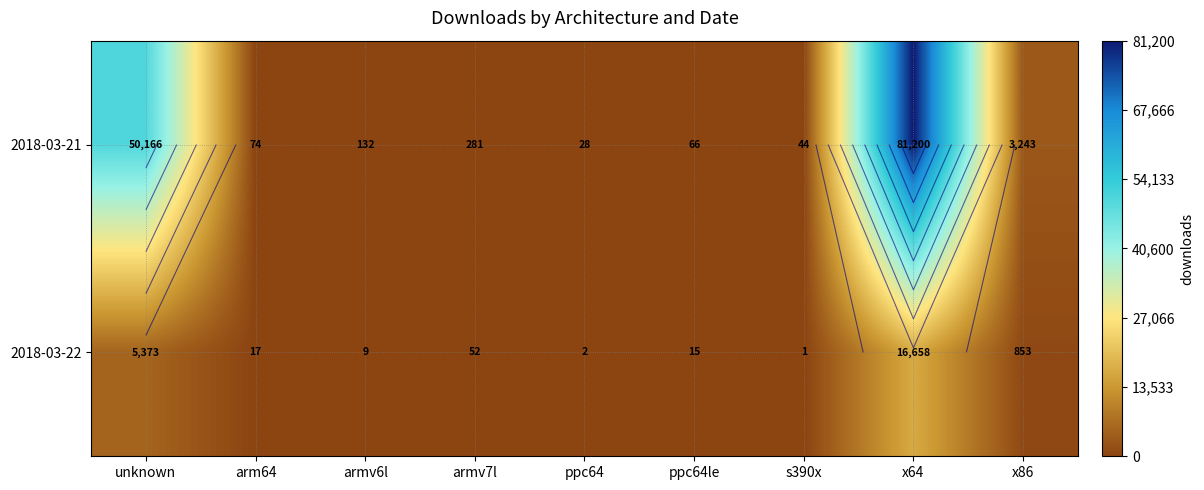

What is the total value across all series at armv6l?

141